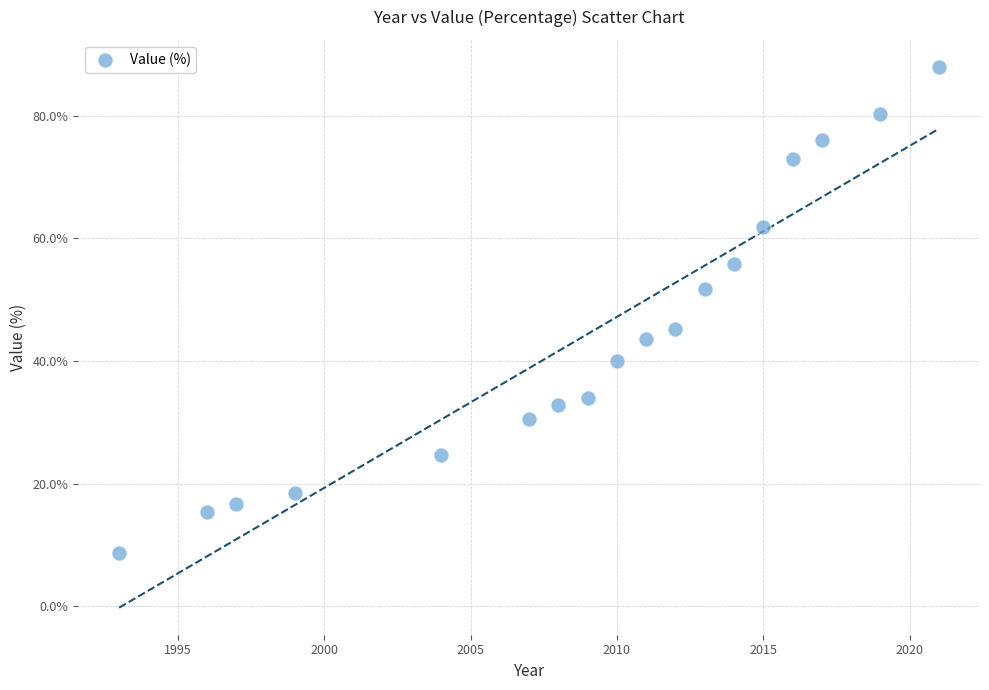

What is the range of Y values (max minus min)?

79.4